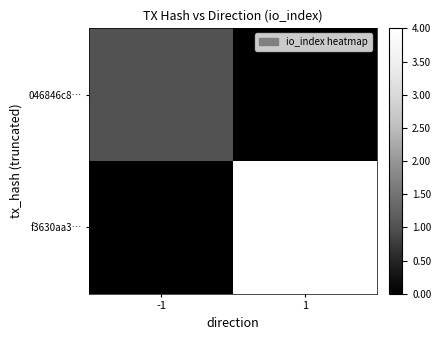

At how many categories does at least one series exceed 1?

1